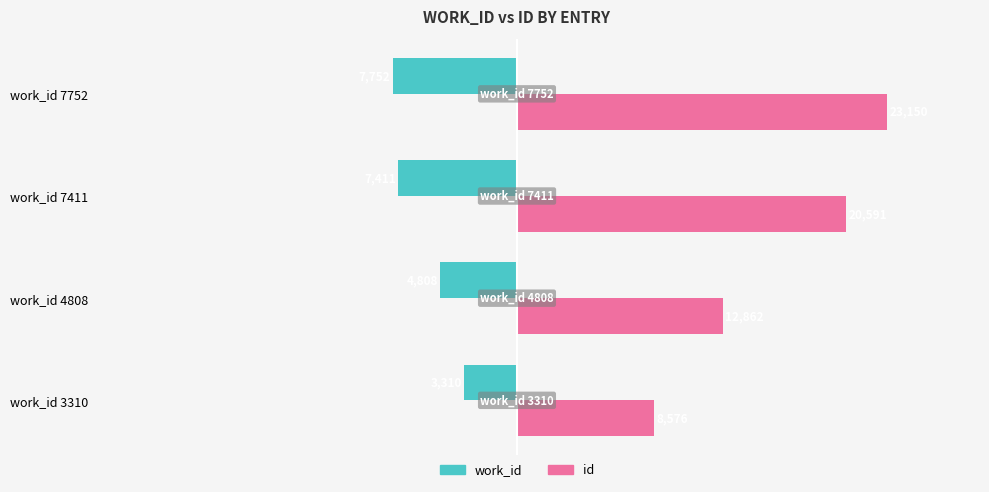

Which series has the widest spread of values?

id